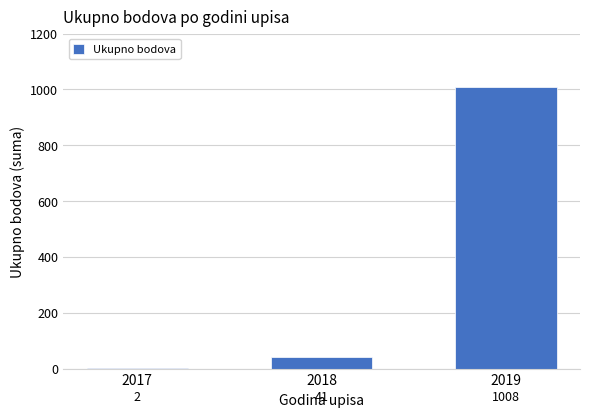

What is the ratio of the value at 2019 to the value at 2018?

24.6